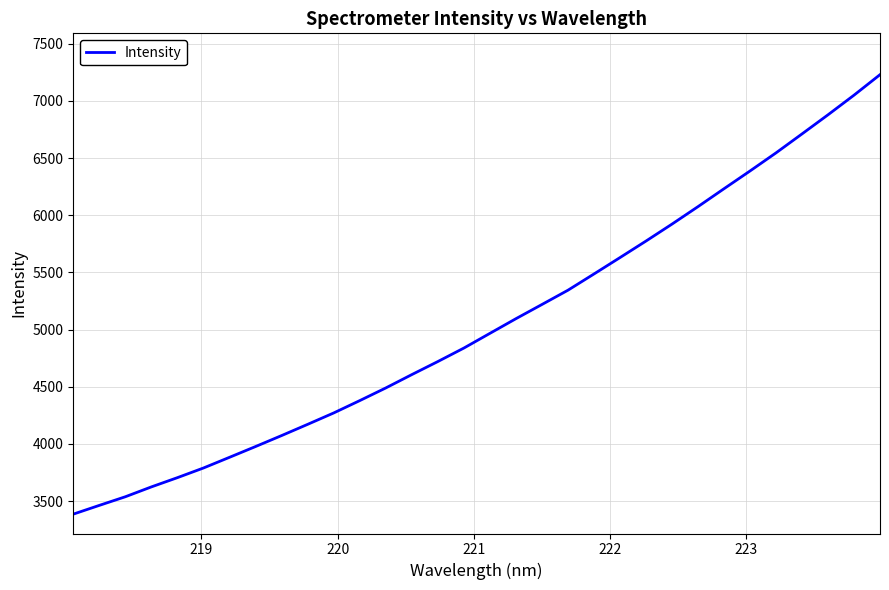

What is the difference between the maximum and minimum values?

3842.5